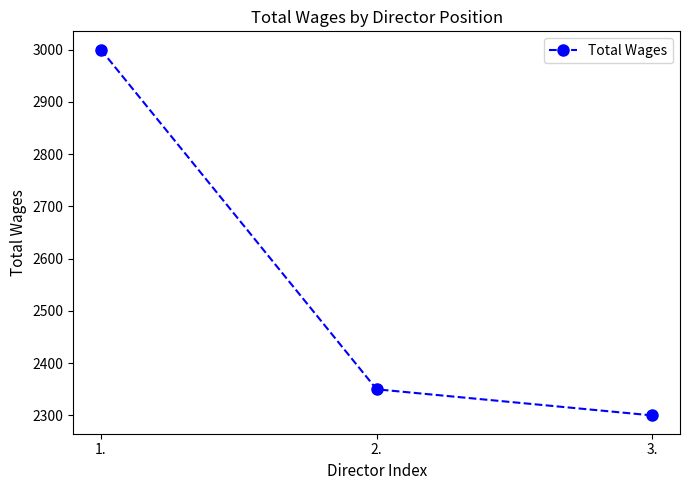

What is the label of the 1st point from the right?

3.